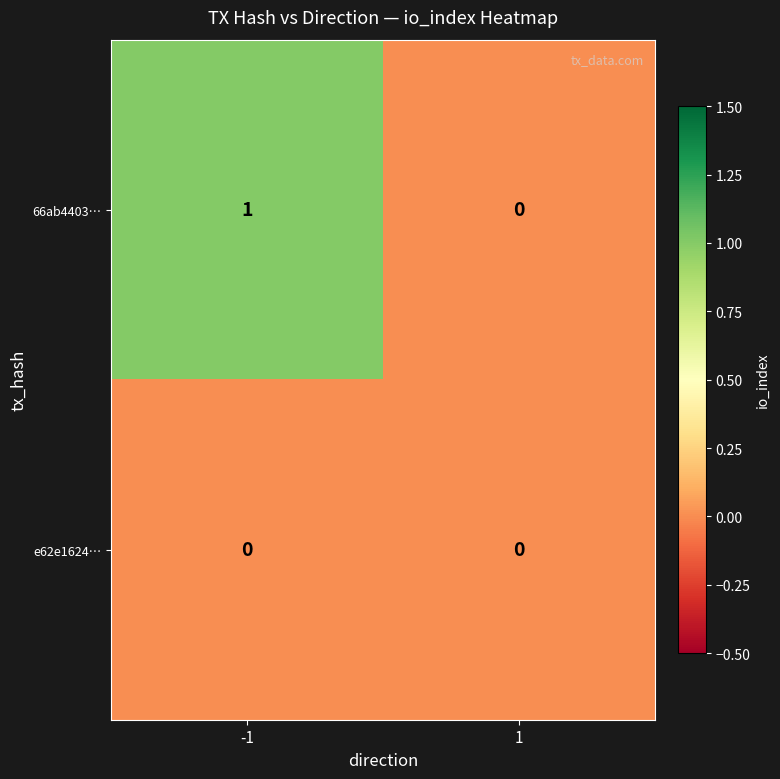

Is it true that 66ab4403… equals 0 at 1?

True